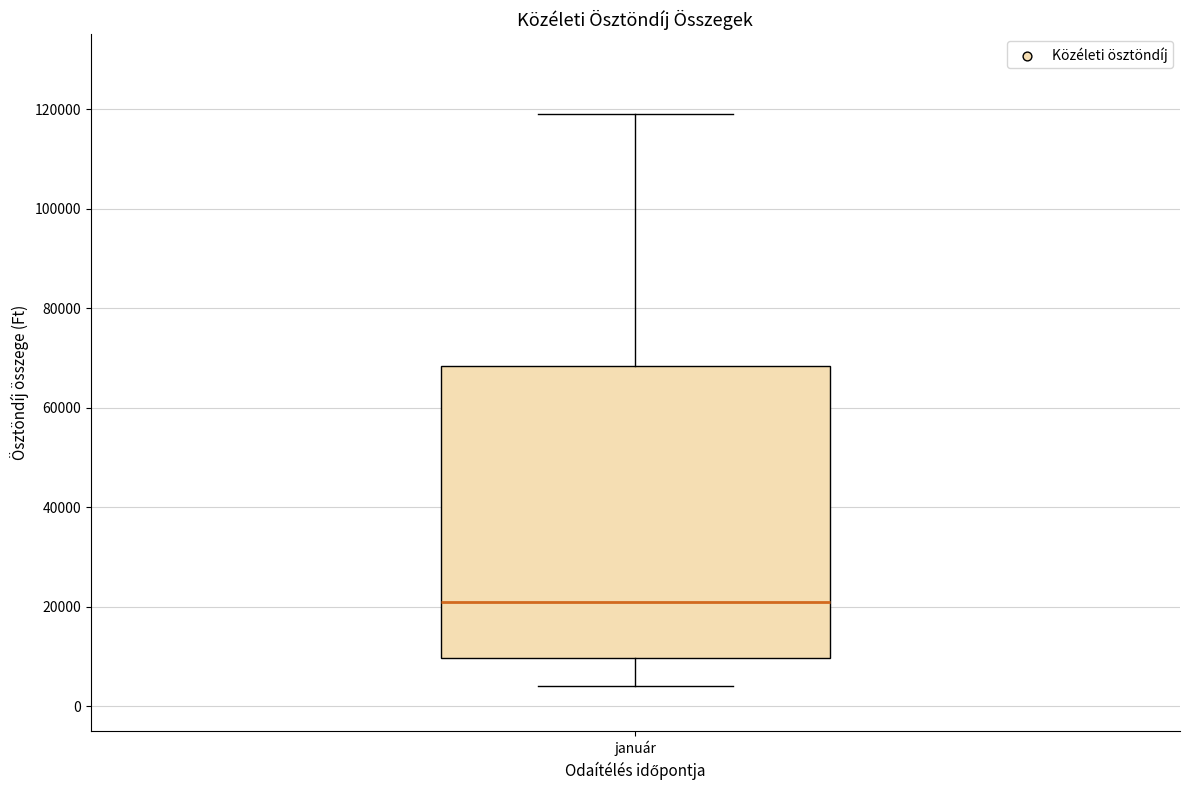

Read this box plot against the y-axis: the position of the median line, the range covered by the box, and the ends of both whiskers. The values are not printed on the chart, so give them approximately, as read against the axis.

median 22000, box 10000 to 68000, whiskers 4000 to 120000